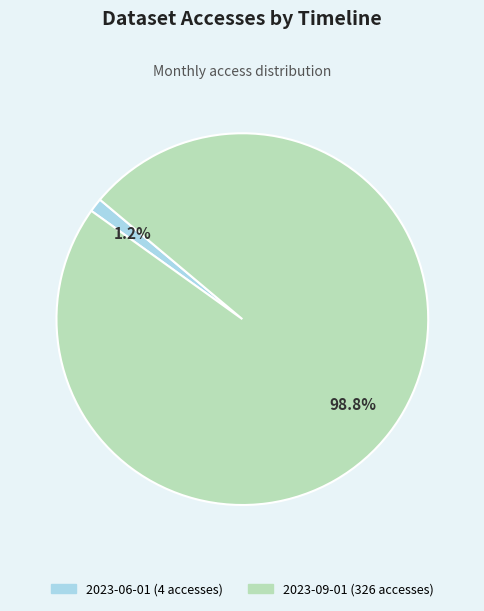

Does any single category account for the majority?

Yes